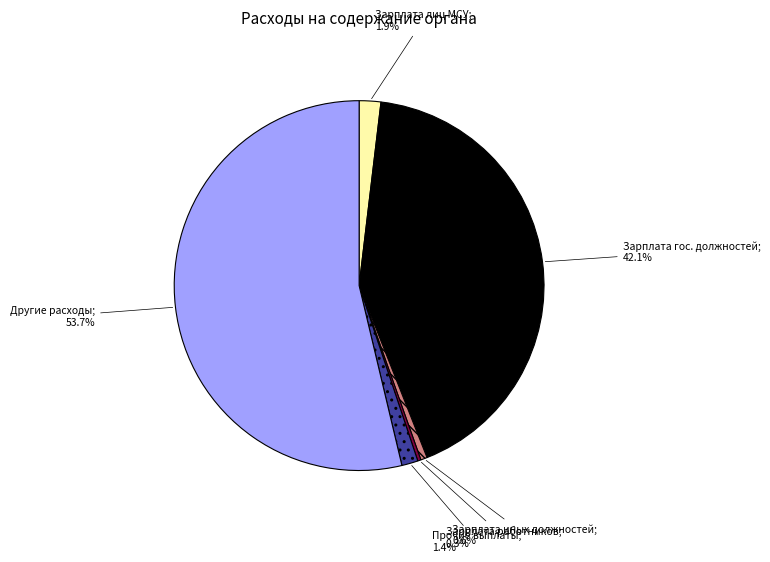

Is there any slice that represents more than half of the pie?

Yes